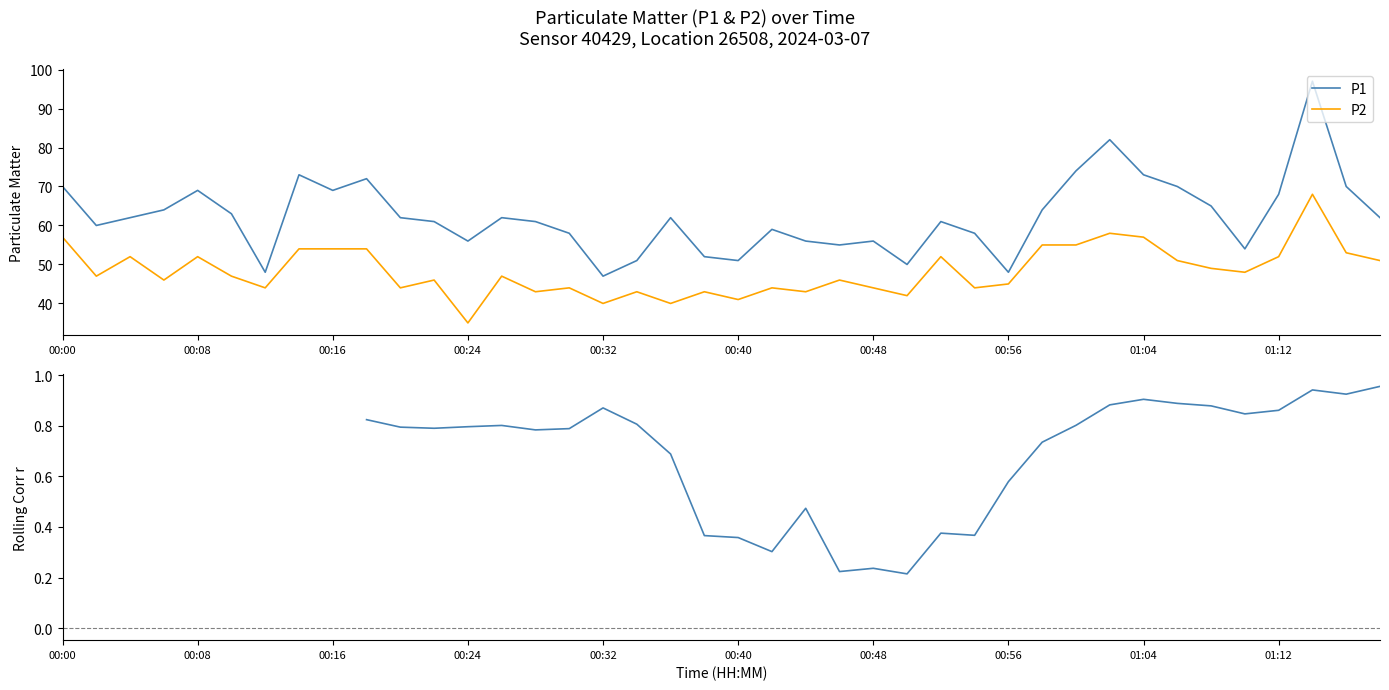

True or false: P2 and Rolling Pearson r intersect in this chart.

False